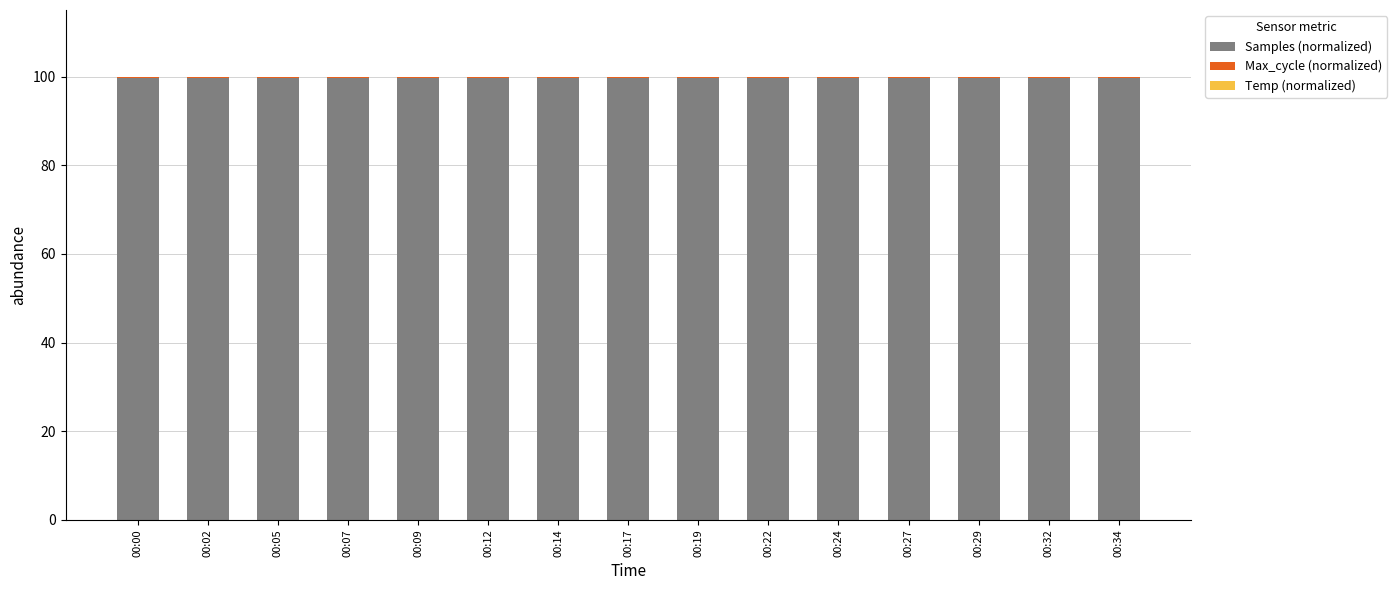

Is it true that Samples (normalized) equals 99.6 at 00:14?

True